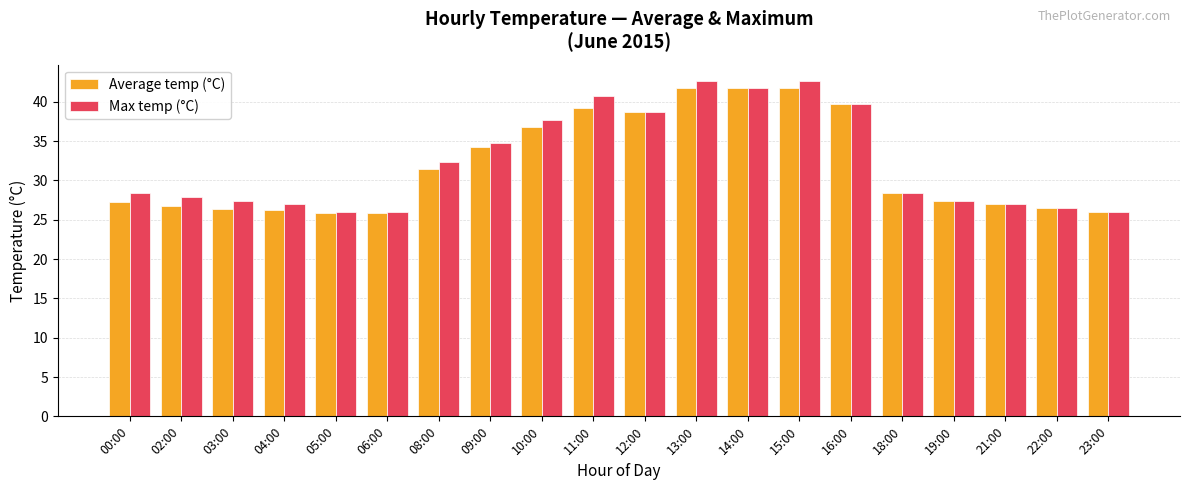

Is it true that Max temp (°C) equals 28.4 at 18:00?

True